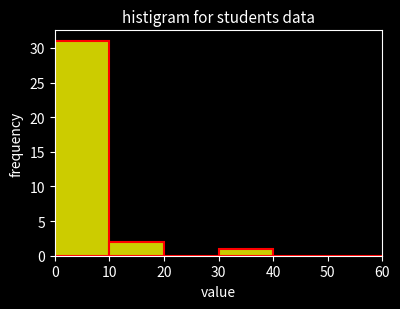

Reading left to right, transcribe this chart: for each bar, give the range it covers on the x-axis and its height. The values are not printed on the chart, so give them approximately, as read against the axis.

0 to 10: 31
10 to 20: 2
20 to 30: 0
30 to 40: 1
40 to 50: 0
50 to 60: 0